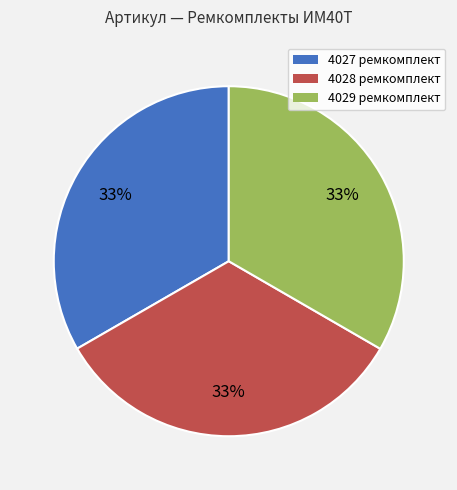

How many segments does this pie chart have?

3